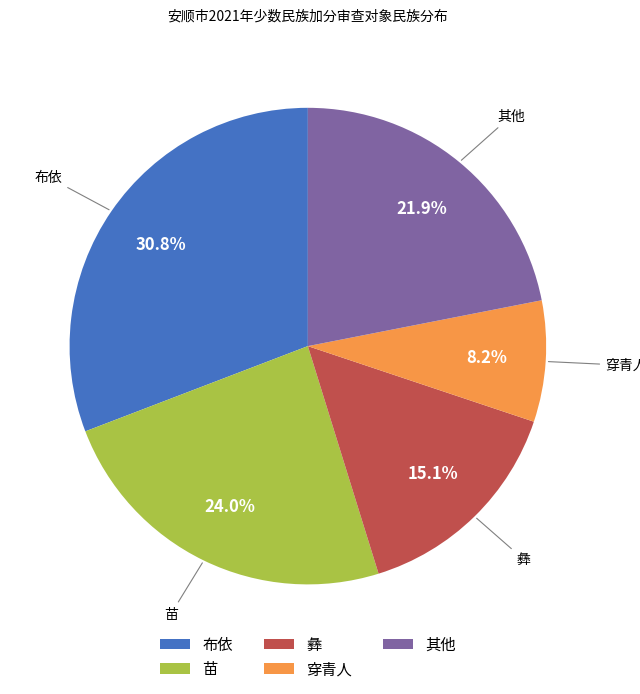

Does 其他 account for over 50% of the chart?

No